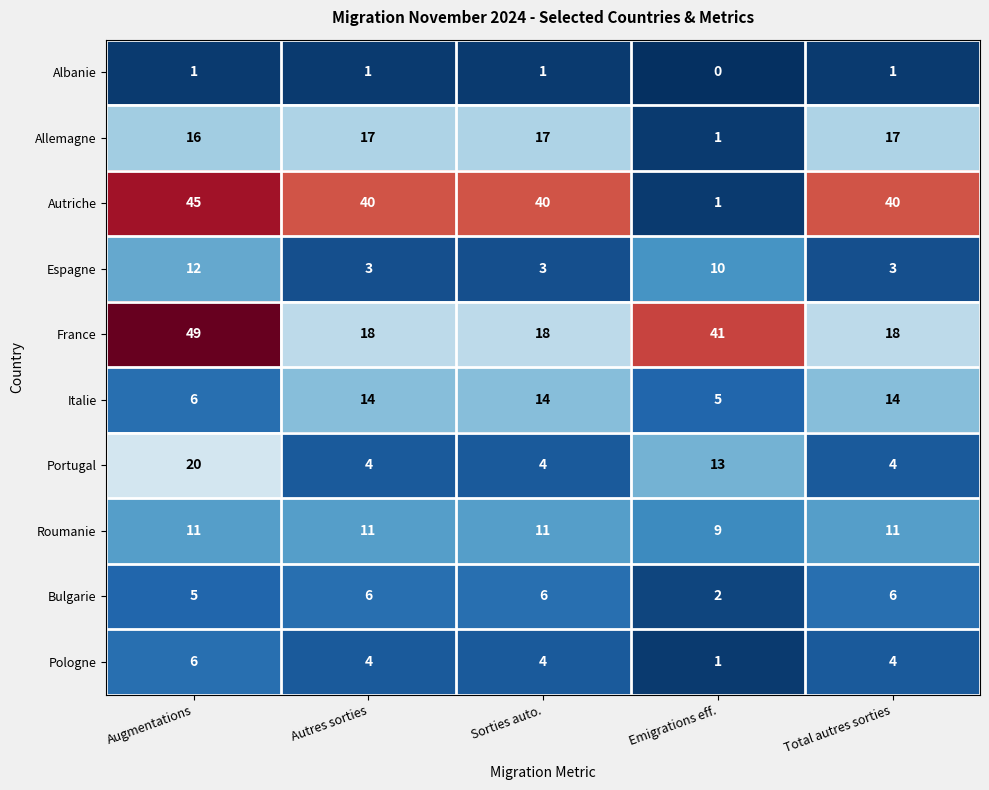

At which category is the sum across all series the highest?

Augmentations